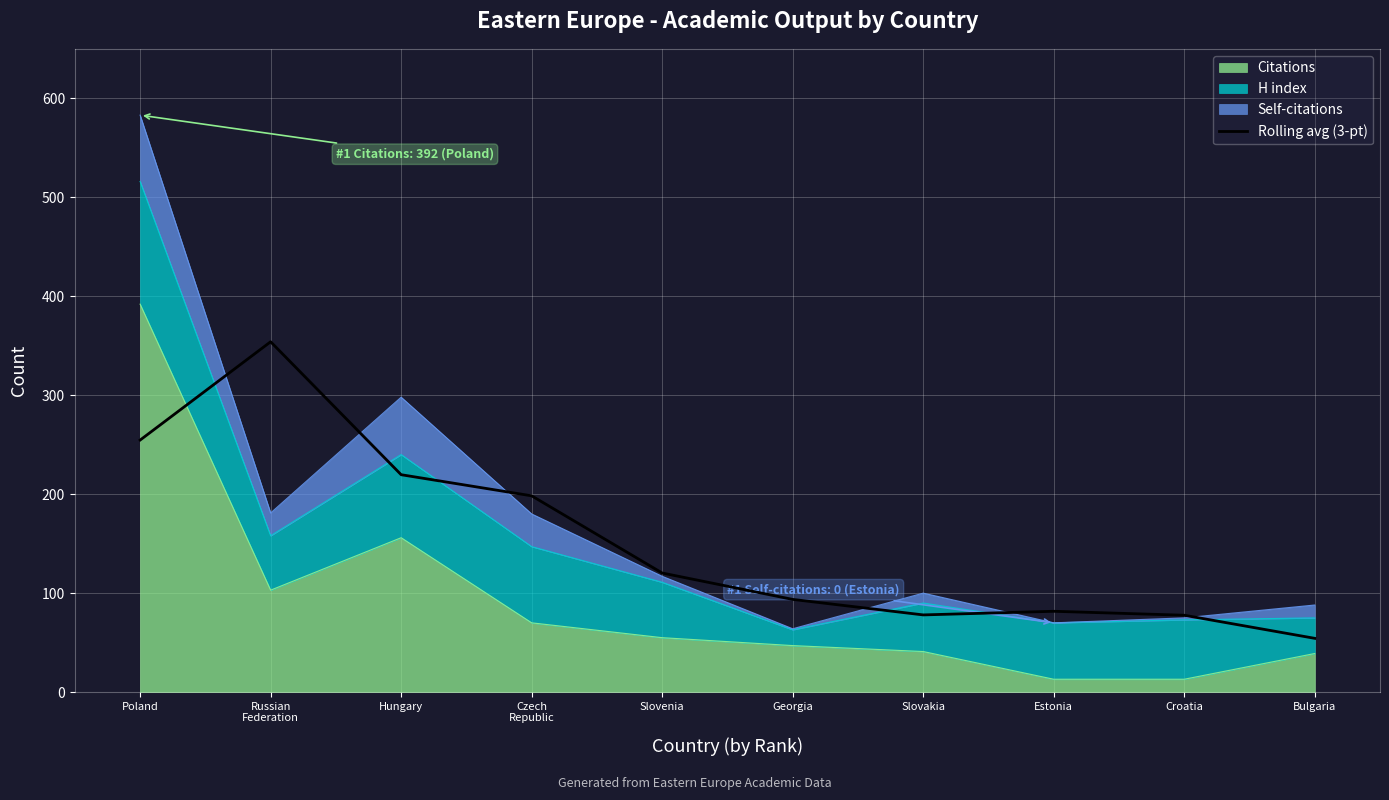

Is it true that the value at Hungary is 368.4?

False